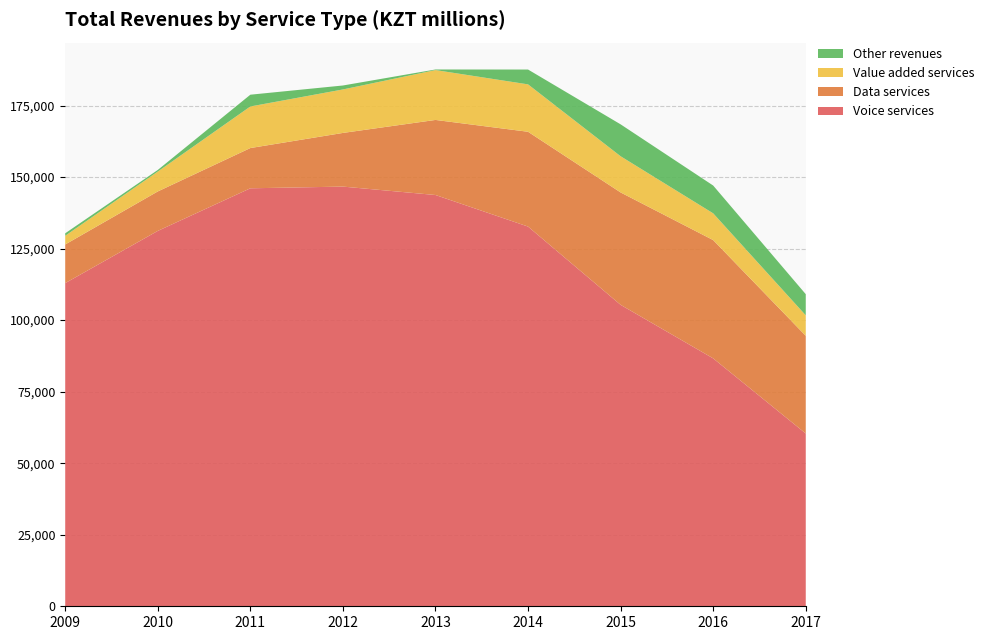

Reading right to left, list all the values displayed in this chart.

Voice services: 2017=60382.1	2016=86634.4	2015=105345.0	2014=132696.6	2013=143731.4	2012=146669.4	2011=146076.6	2010=131185.0	2009=112939.0
Data services: 2017=34144.0	2016=41338.9	2015=39278.0	2014=33130.9	2013=26232.4	2012=18754.8	2011=14063.7	2010=13790.0	2009=13506.0
Value added services: 2017=7155.0	2016=9349.8	2015=12649.0	2014=16566.9	2013=17426.2	2012=15195.2	2011=14531.8	2010=6946.0	2009=3033.0
Other revenues: 2017=7394.0	2016=9713.5	2015=11152.0	2014=5186.2	2013=209.4	2012=1384.6	2011=4114.1	2010=567.0	2009=874.0